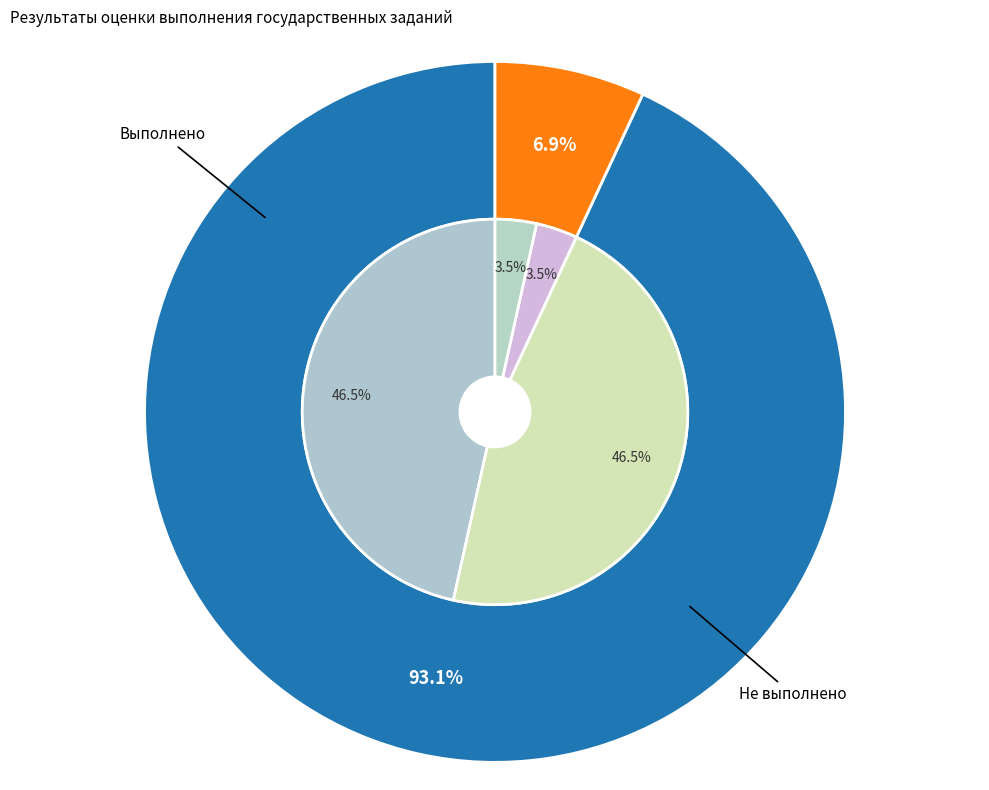

Is it true that Выполнено is 93% of the pie?

True